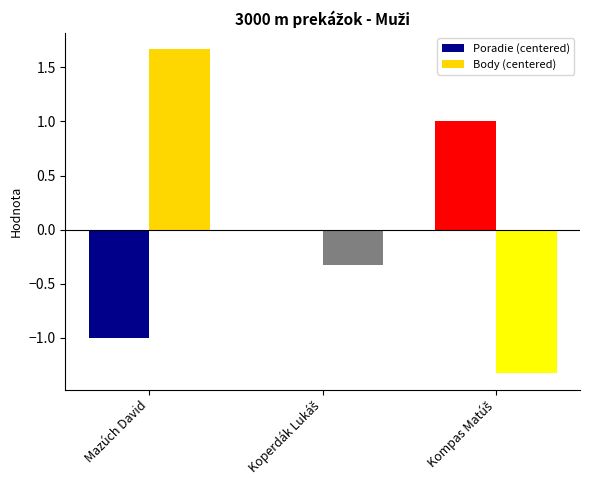

What is the maximum value shown in the chart?

1.7